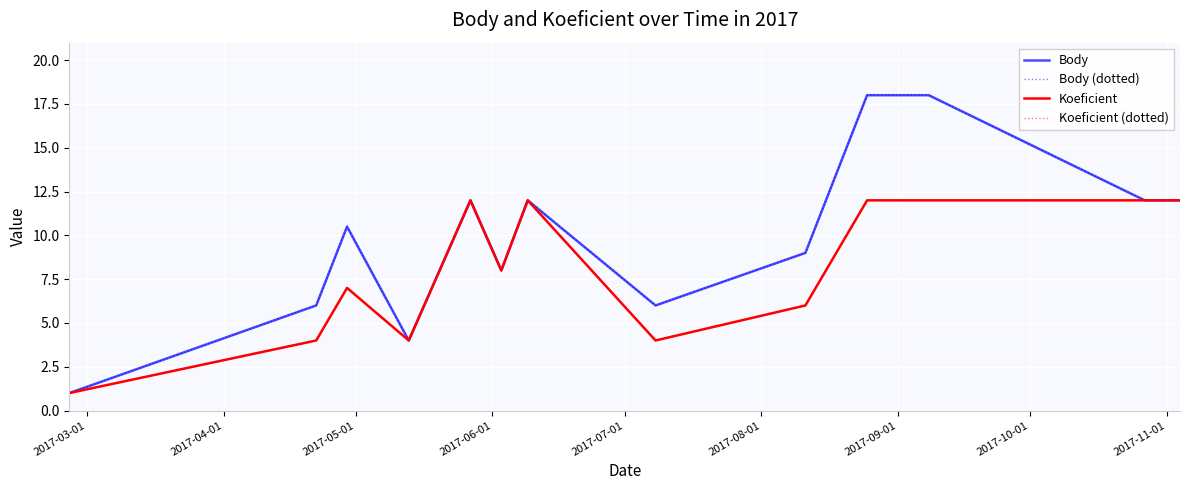

What is the average value of the Body (dotted) series?

10.6